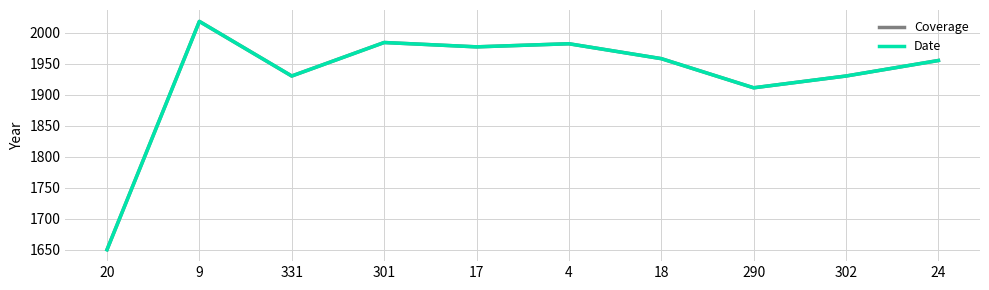

Is this an area chart (filled region under the line)?

No